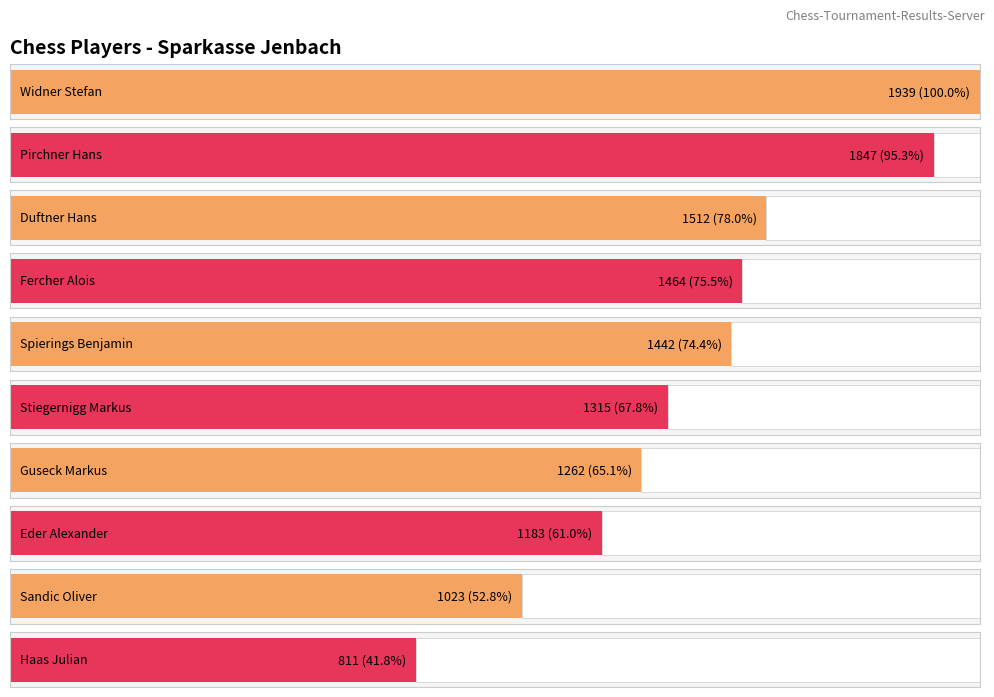

What is the greatest value displayed?

1939